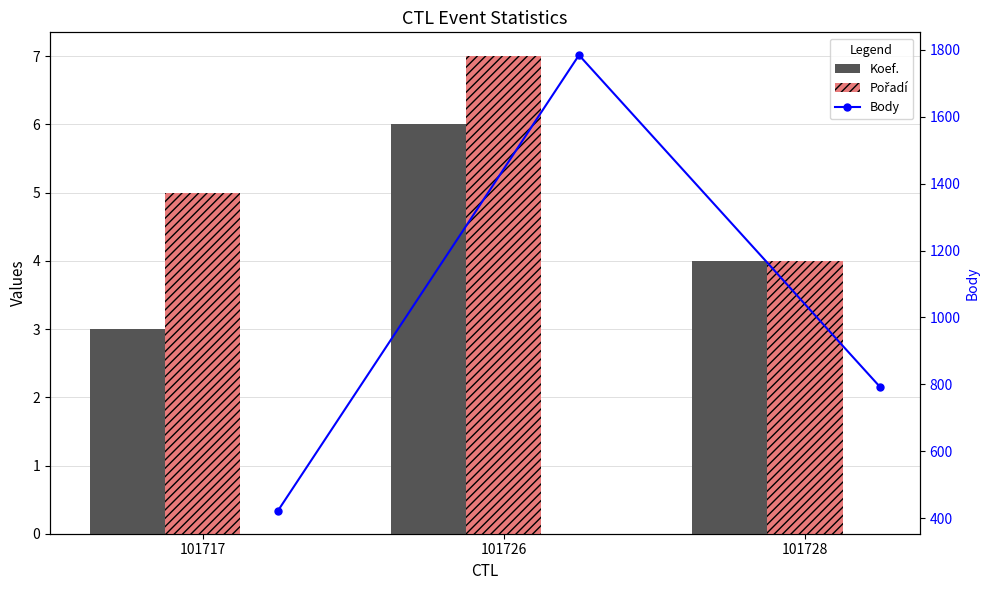

The Body series shows 792 at 101728. True or false?

True